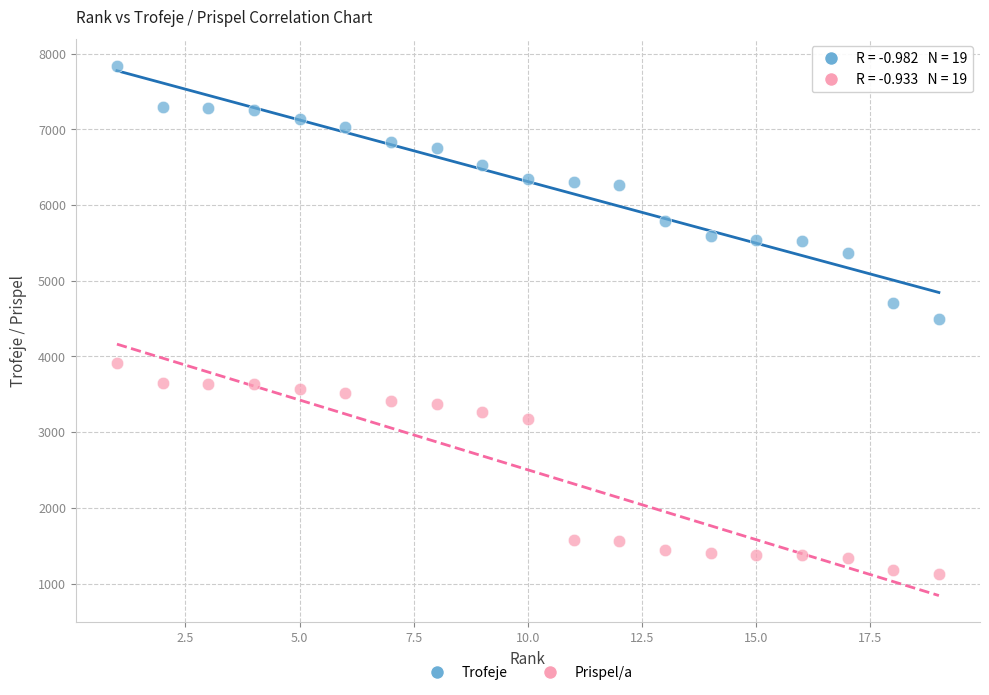

Which series contains the highest Y value?

Trofeje